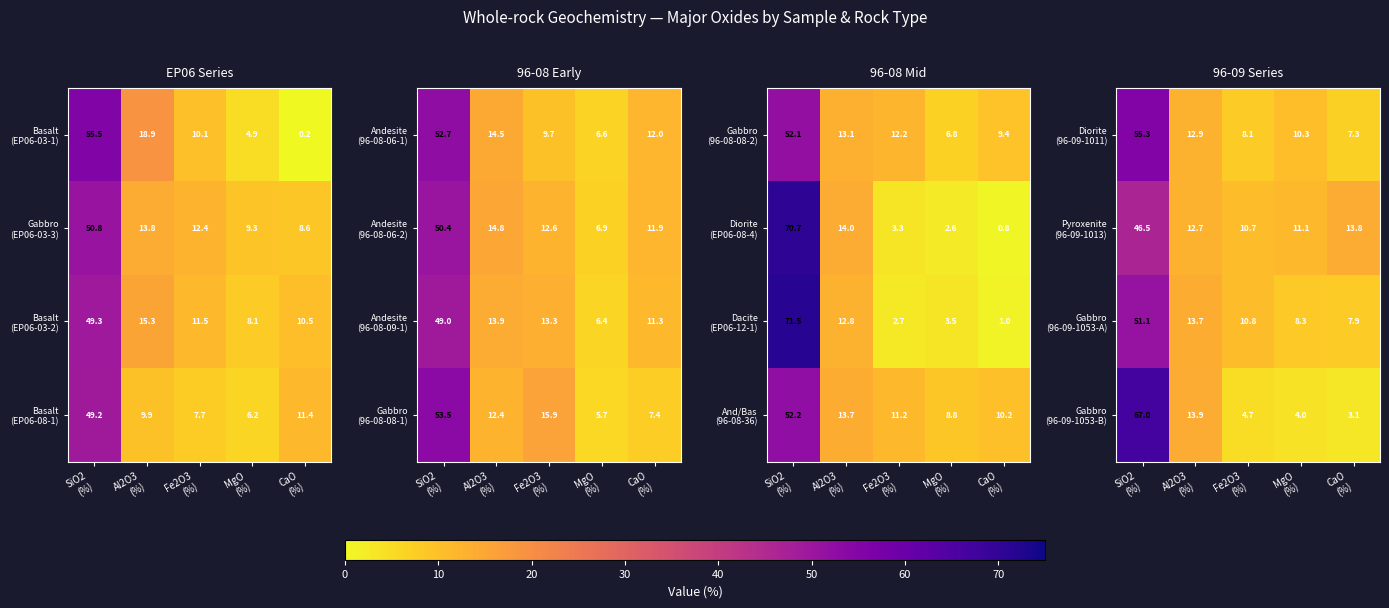

Between Al2O3
(%) and SiO2
(%), which is larger?

SiO2
(%)